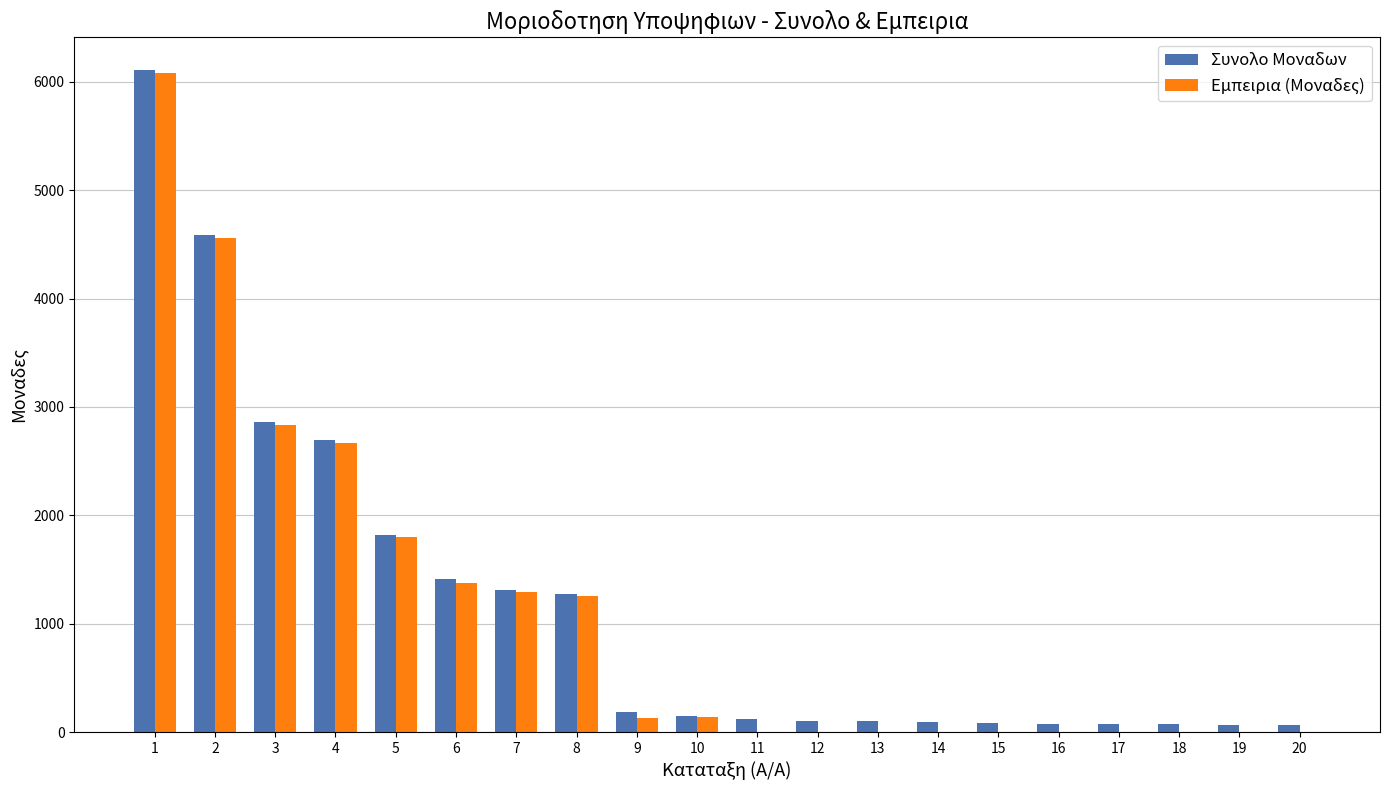

At which label is Εμπειρια (Μοναδες) closest to 3043?

3